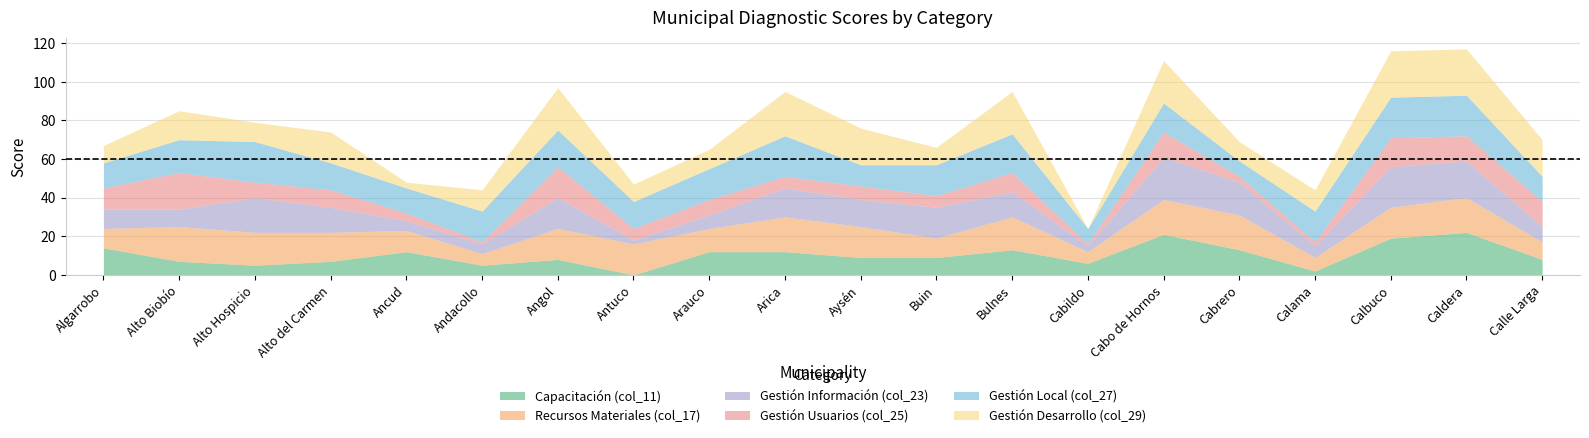

What position from the right is Calle Larga?

1